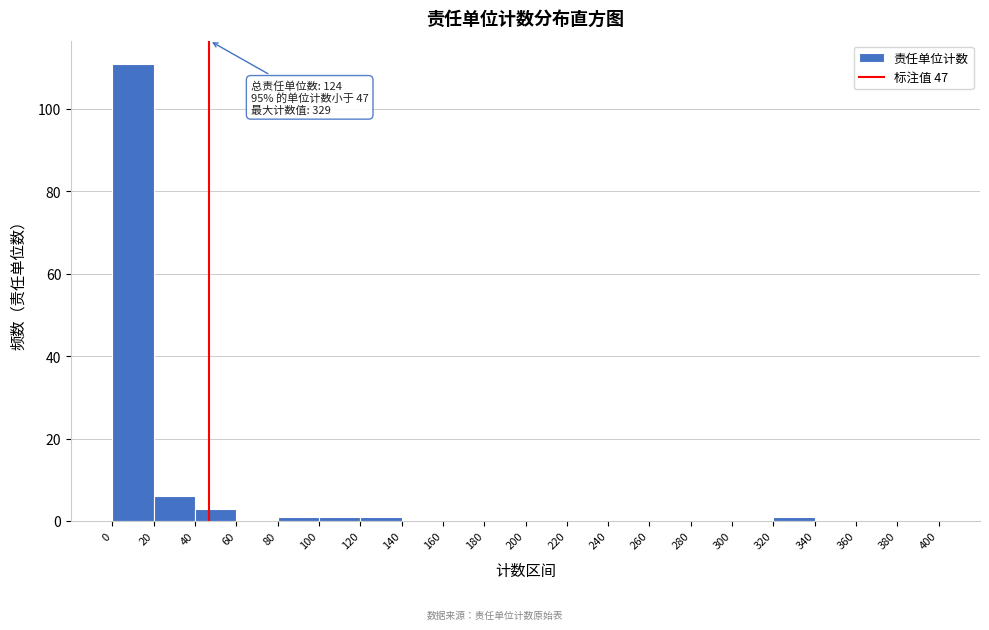

Over which range of the x-axis is the bar tallest?

0 to 20